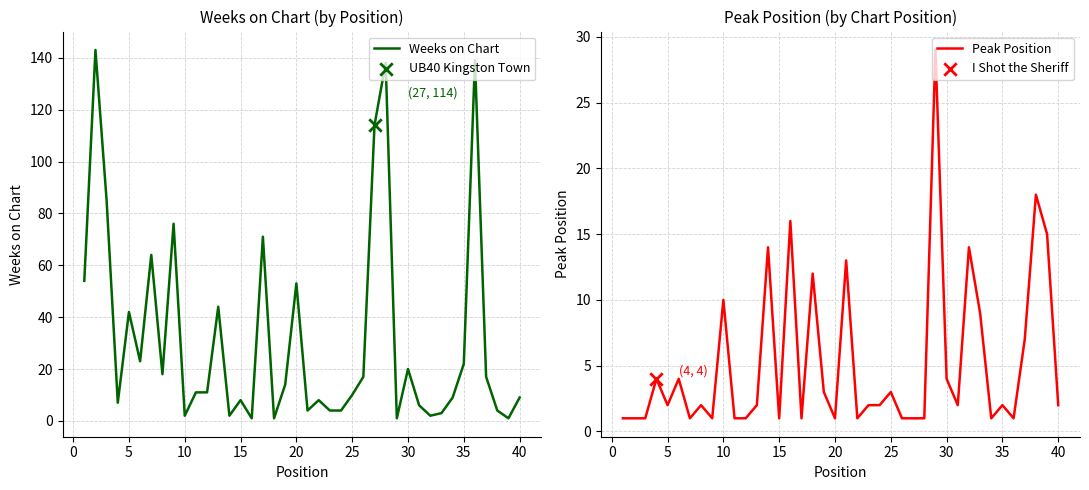

At how many categories does at least one series exceed 90?

4